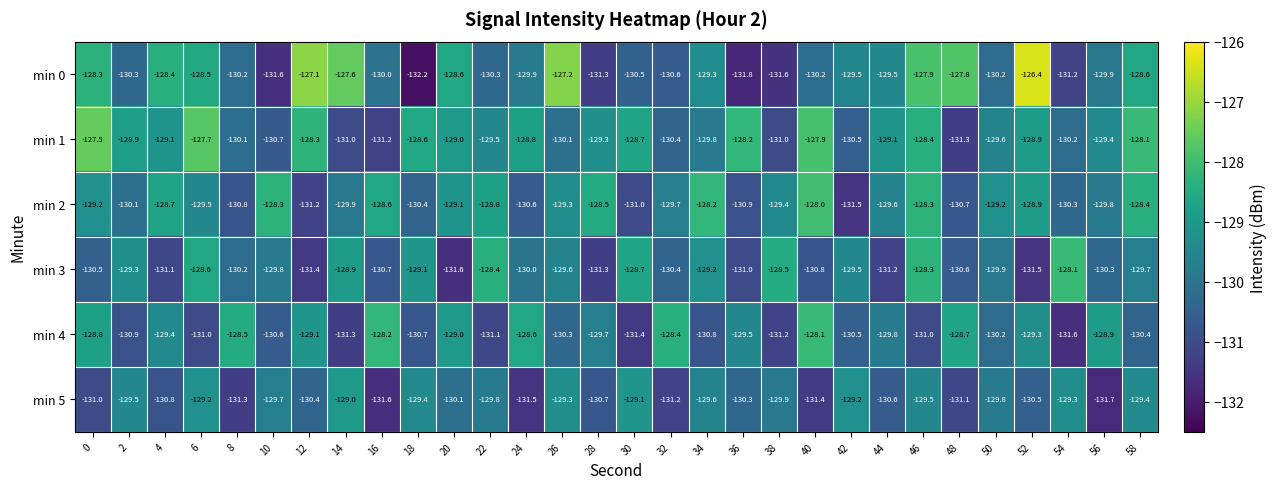

Which category has the highest value across all series?

52